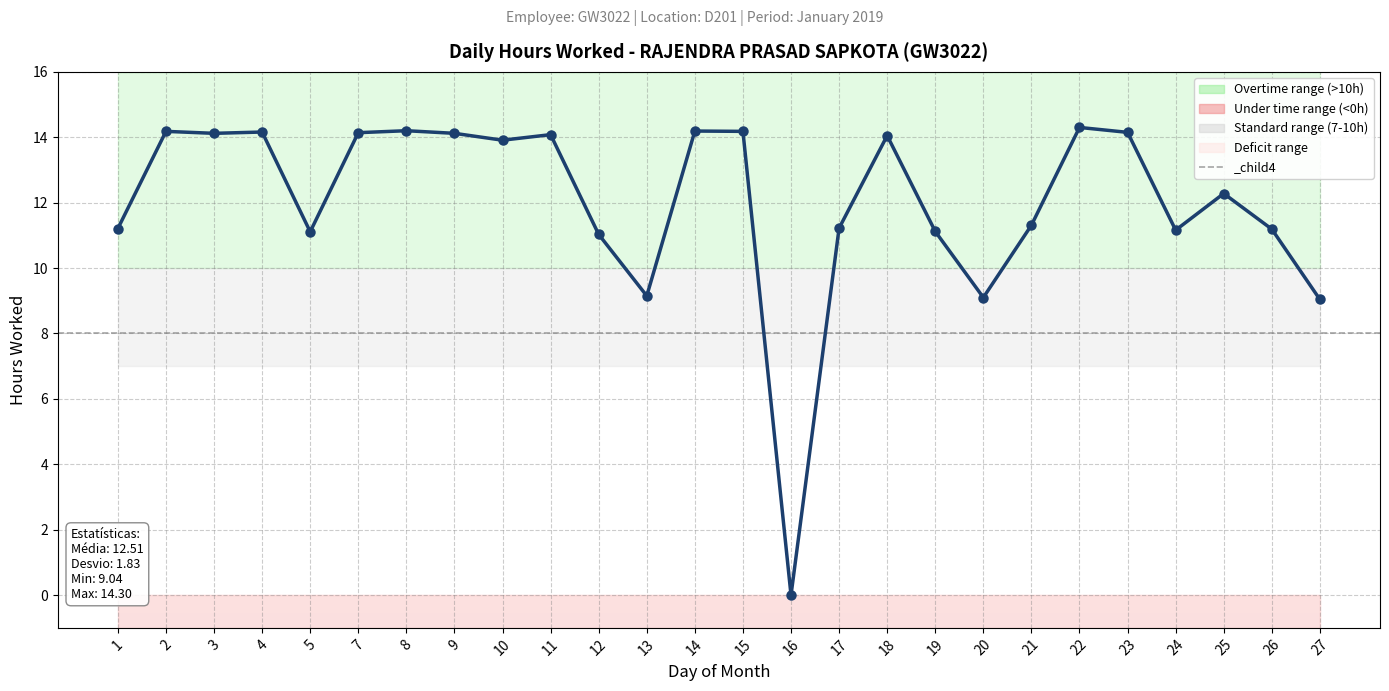

What is the value of the 25th point from the left?

11.2